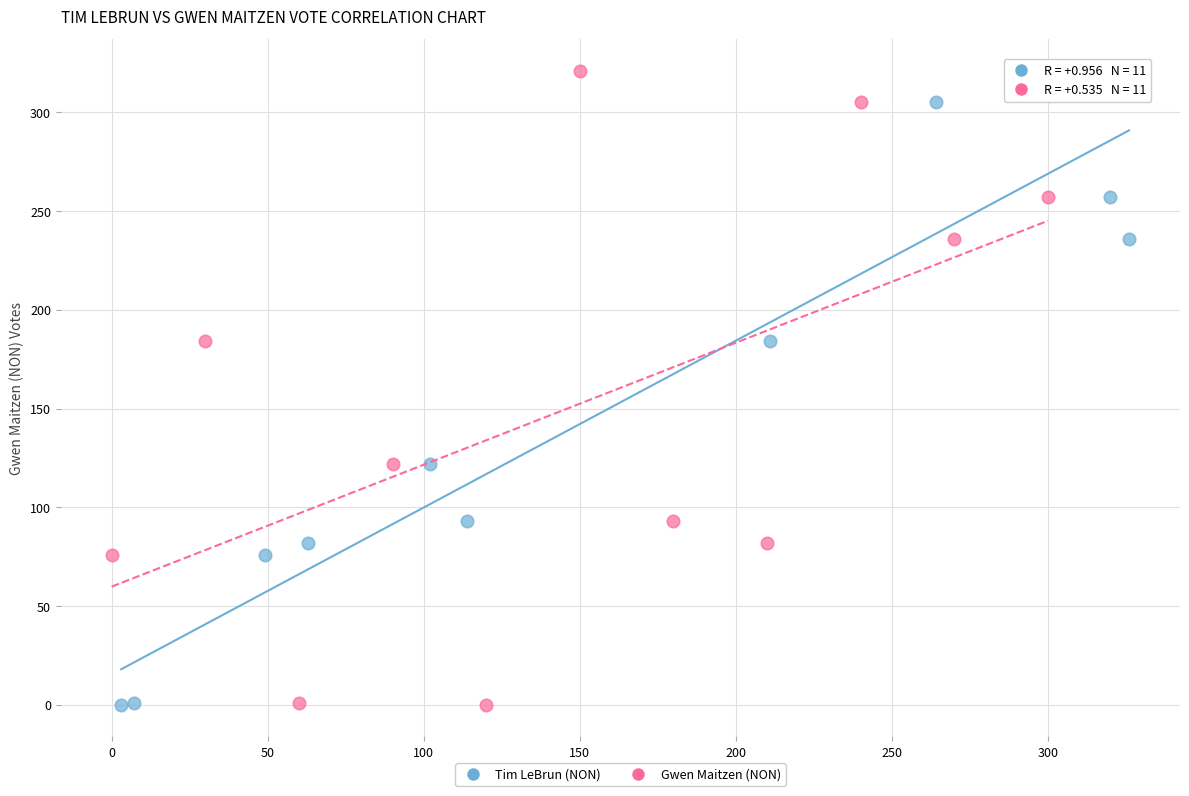

What are all the series names shown in the legend?

Tim LeBrun (NON), Gwen Maitzen (NON)